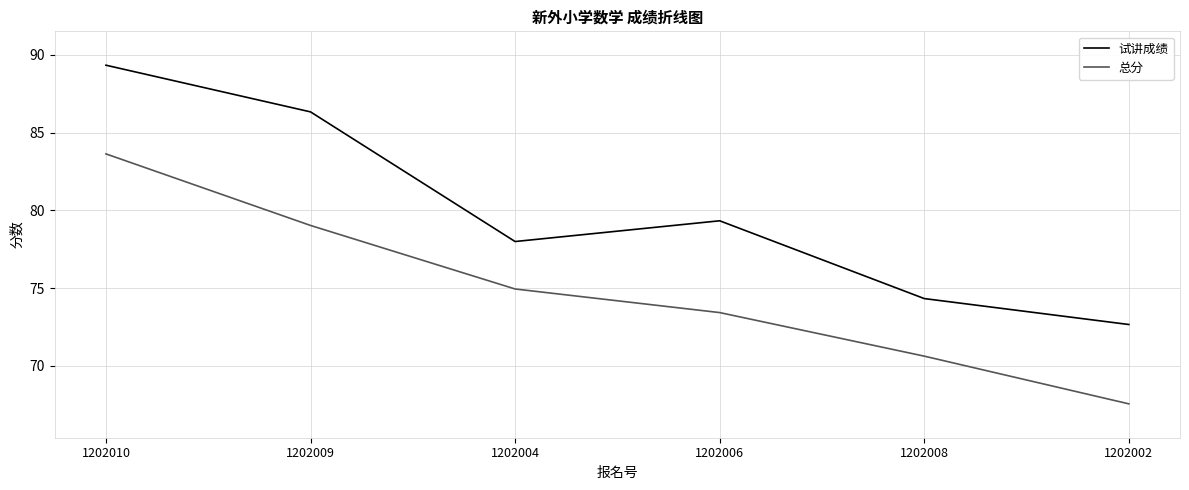

The value of 试讲成绩 at 1202010 is 34.3. True or false?

False